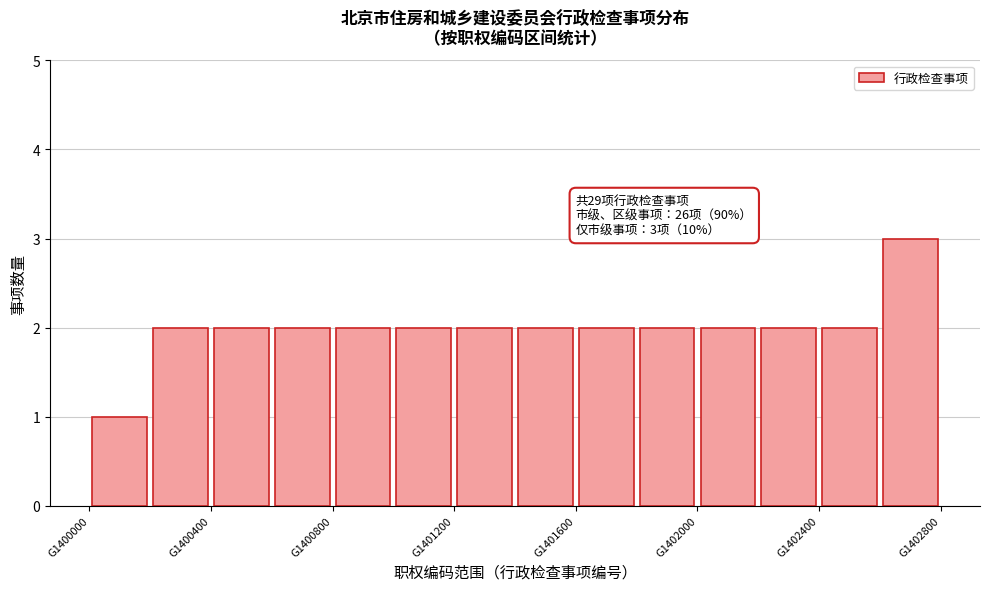

Which range on the x-axis has the tallest bar?

1402600 to 1402800